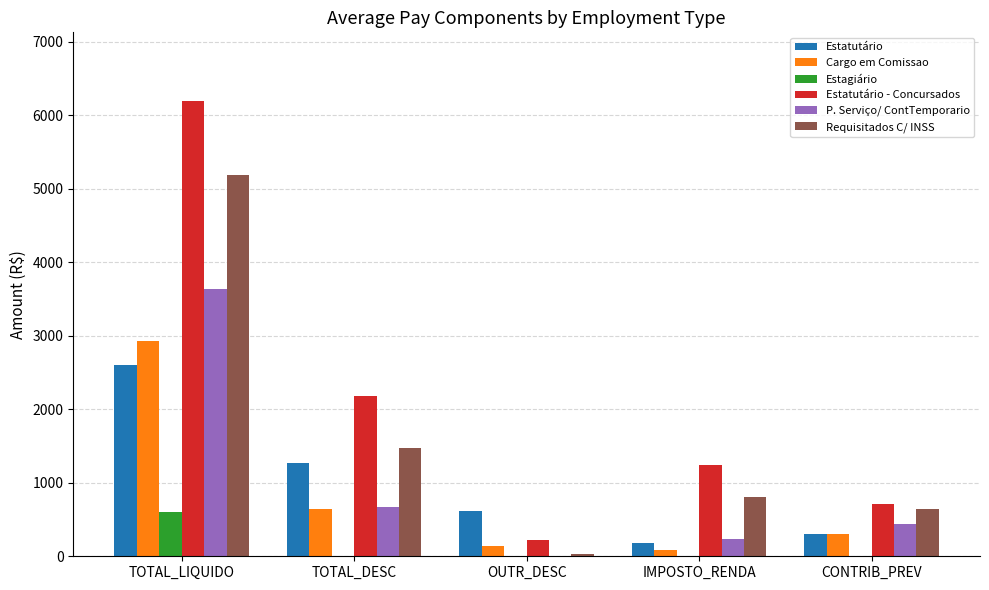

Which series has the largest total across all categories?

Estatutário - Concursados